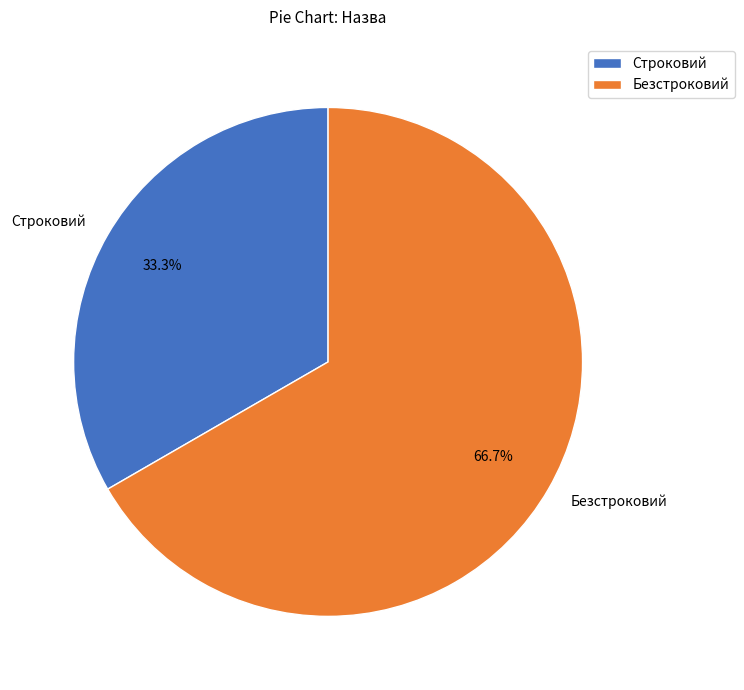

To the nearest percent, what is the difference between the Безстроковий and Строковий slice percentages?

33%